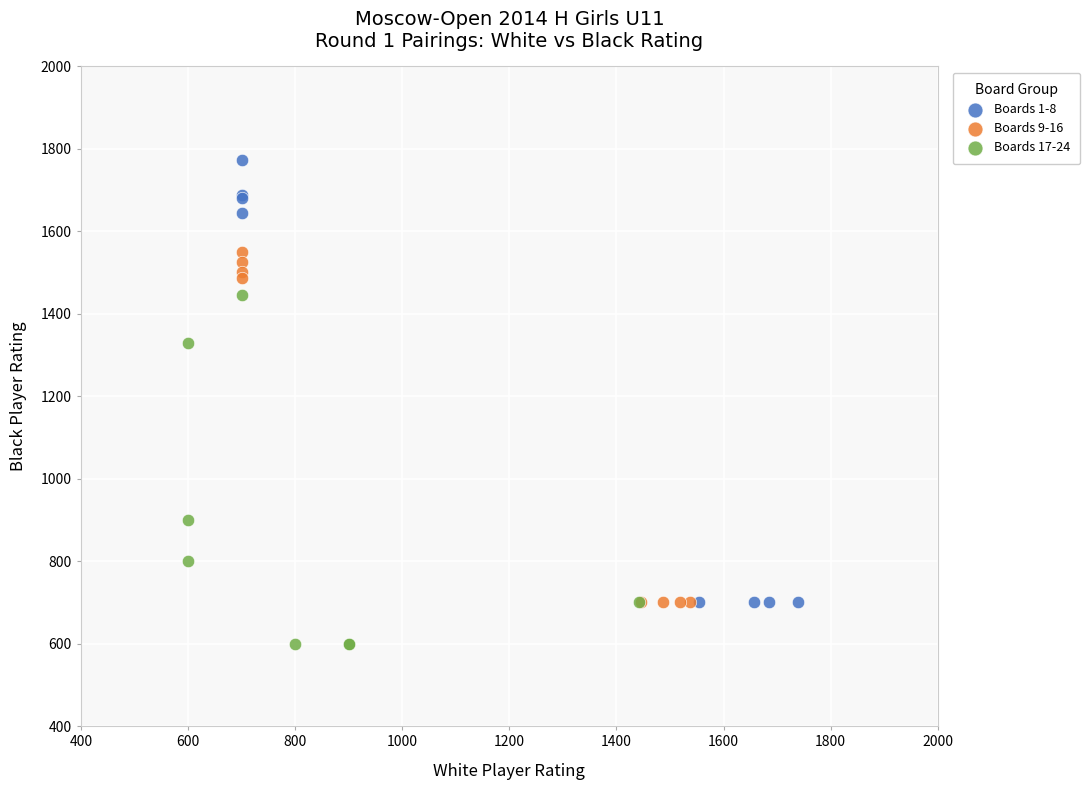

Which series reaches the minimum Y coordinate?

Boards 17-24